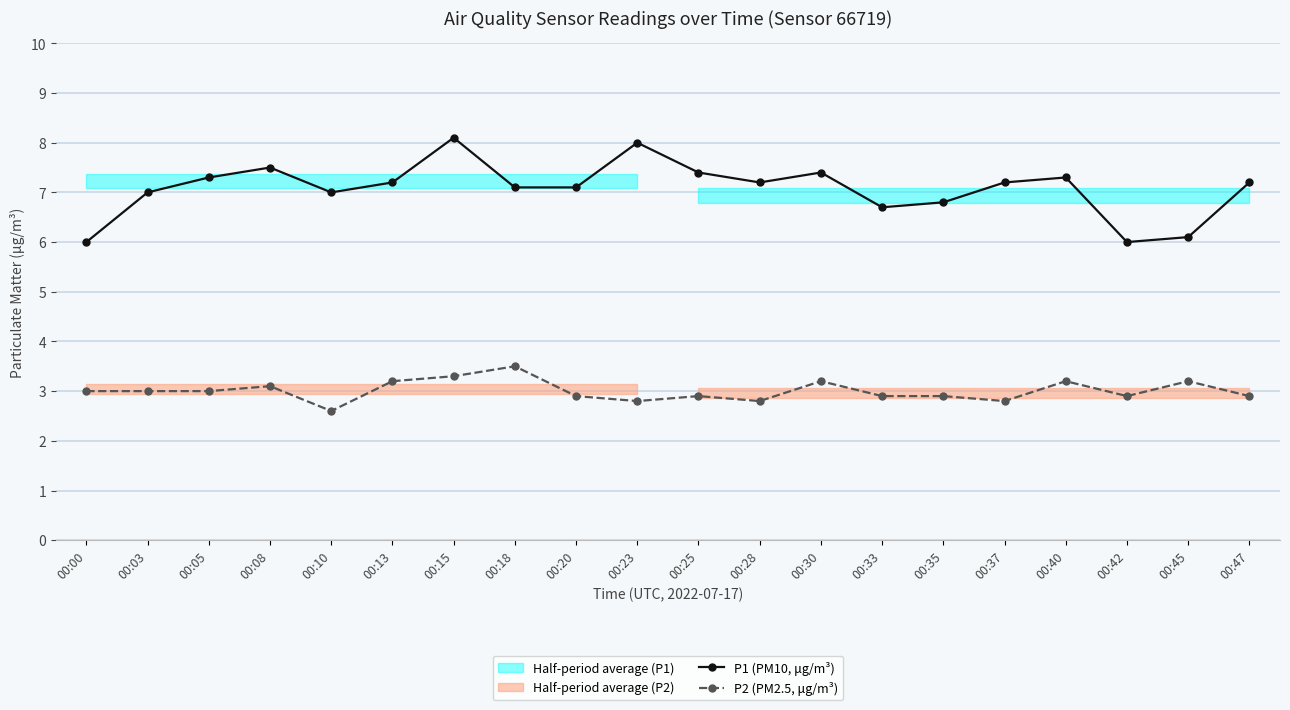

Which category has the lowest value in the P1 (PM10, μg/m³) series?

00:00